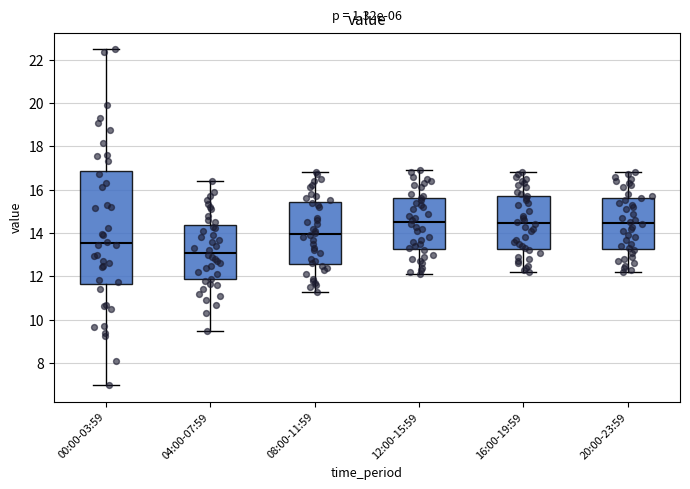

Comparing the boxes themselves (not the whiskers), which one is the tallest?

00:00-03:59